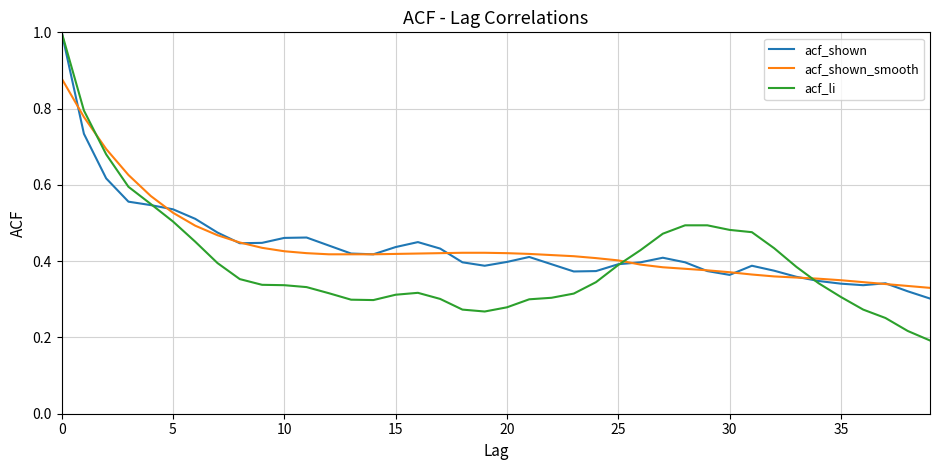

What are all the series names shown in the legend?

acf_shown, acf_shown_smooth, acf_li